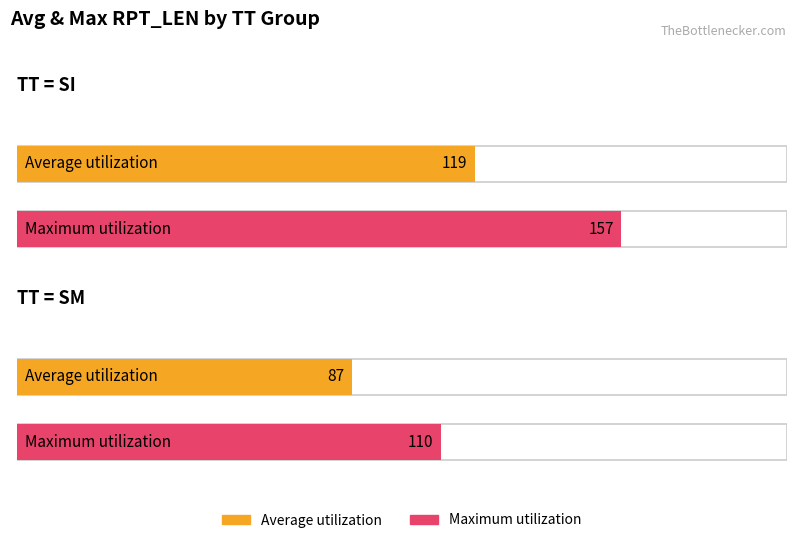

What is the total value across all series at SI?

276